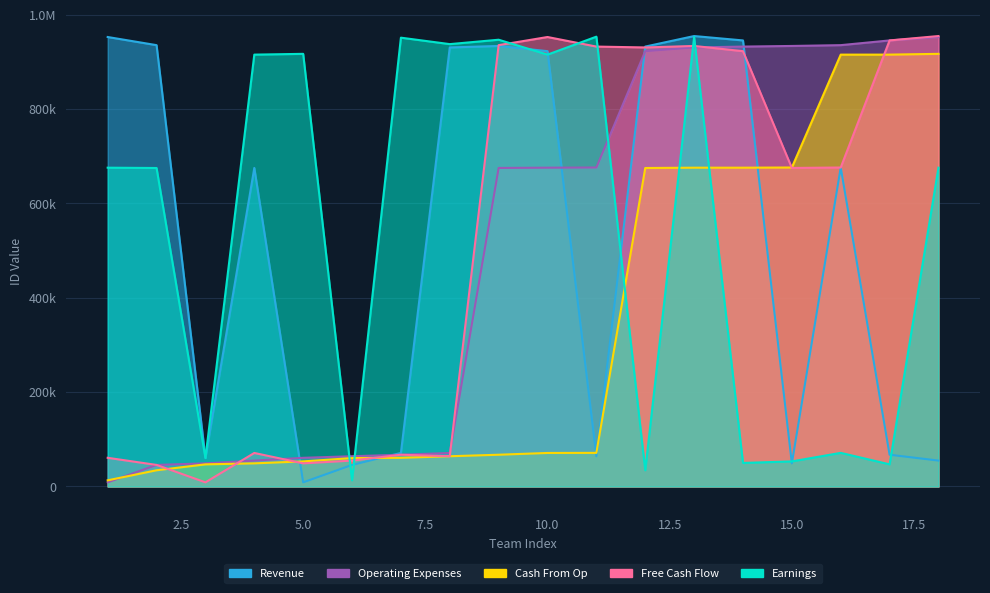

At which label is Revenue closest to 481809?

4